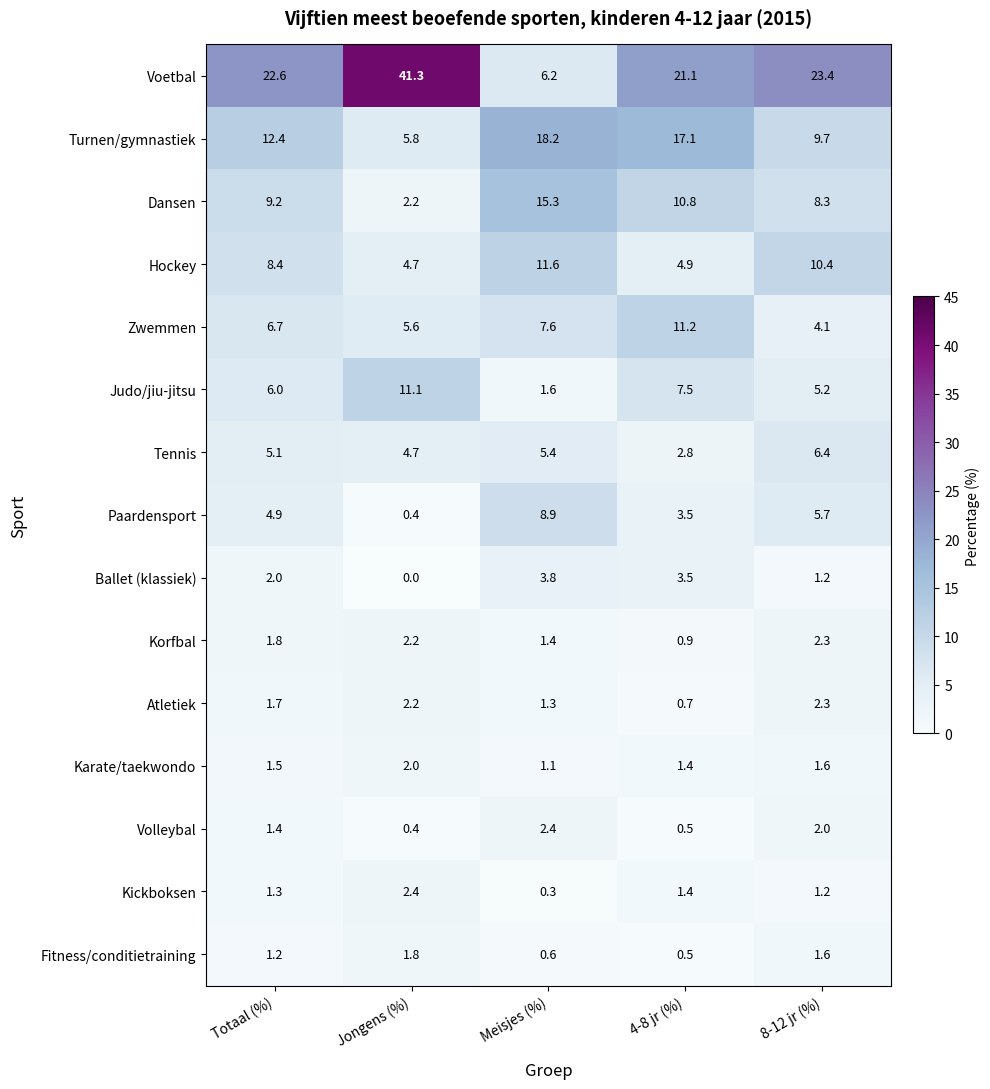

What is the average value of the Dansen series?

9.2